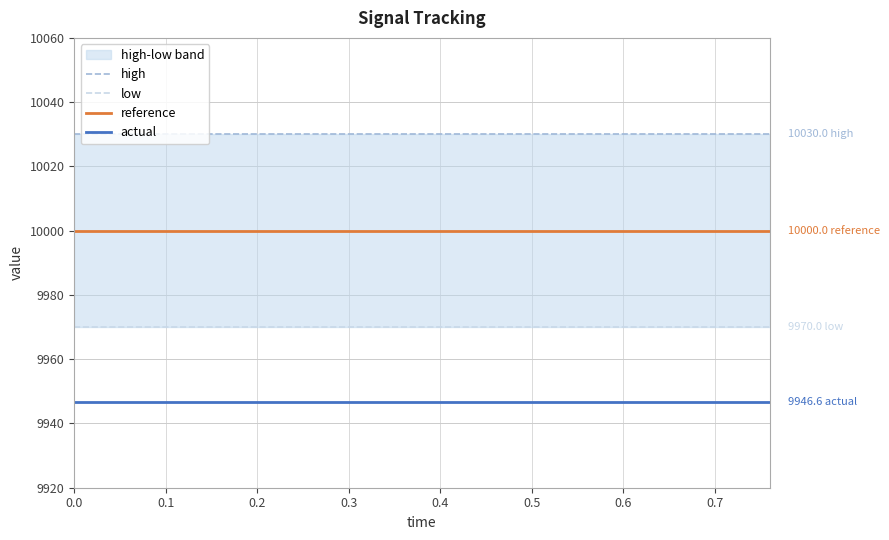

Reading right to left, list all the values displayed in this chart.

high: 10030.0	10030.0	10030.0	10030.0	10030.0	10030.0	10030.0	10030.0	10030.0	10030.0	10030.0	10030.0	10030.0	10030.0	10030.0	10030.0	10030.0	10030.0	10030.0	10030.0
low: 9970.0	9970.0	9970.0	9970.0	9970.0	9970.0	9970.0	9970.0	9970.0	9970.0	9970.0	9970.0	9970.0	9970.0	9970.0	9970.0	9970.0	9970.0	9970.0	9970.0
reference: 10000.0	10000.0	10000.0	10000.0	10000.0	10000.0	10000.0	10000.0	10000.0	10000.0	10000.0	10000.0	10000.0	10000.0	10000.0	10000.0	10000.0	10000.0	10000.0	10000.0
actual: 9946.6	9946.6	9946.6	9946.6	9946.6	9946.6	9946.6	9946.6	9946.6	9946.6	9946.6	9946.6	9946.6	9946.6	9946.6	9946.6	9946.6	9946.6	9946.6	9946.6